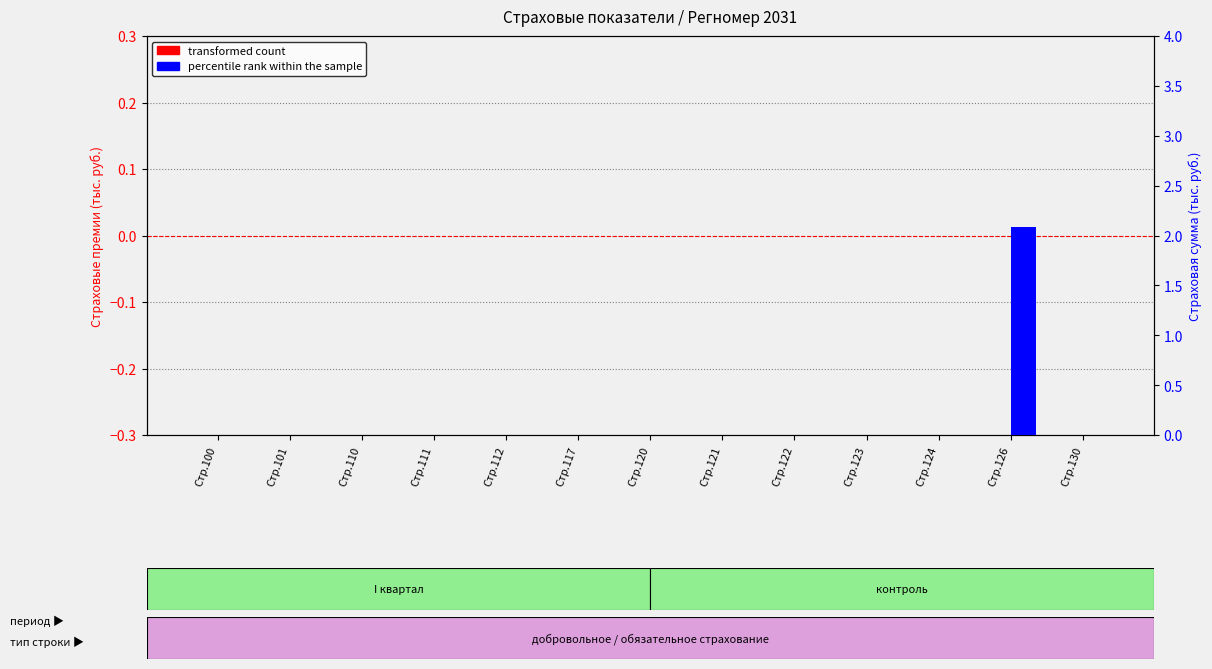

How many groups of bars are there?

13